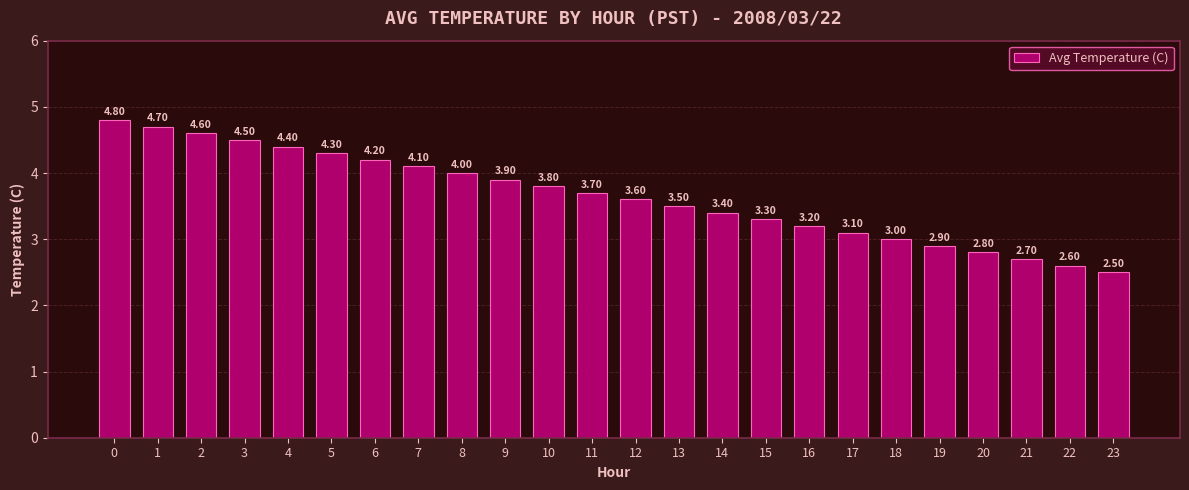

What is the minimum value shown in the chart?

2.5